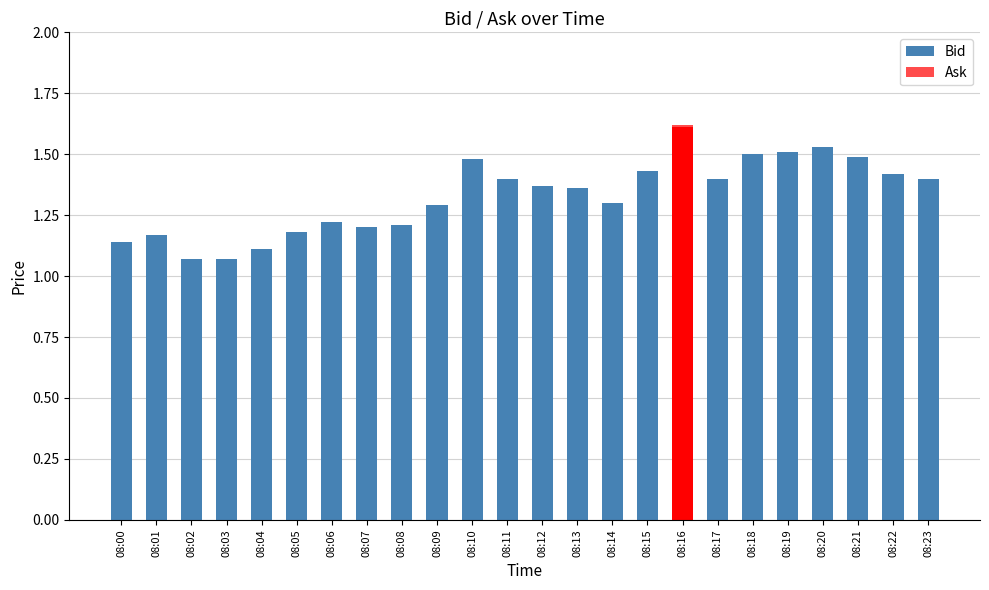

True or false: Ask has a value of 0.0 at 08:18.

True